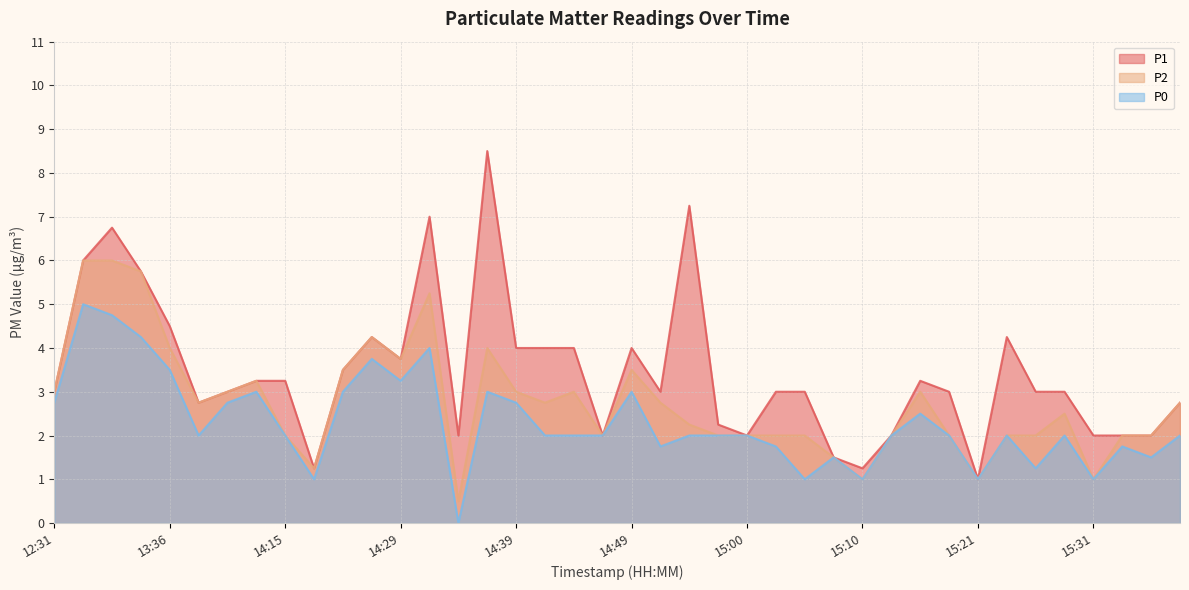

At which category does the chart reach its minimum across all series?

14:34